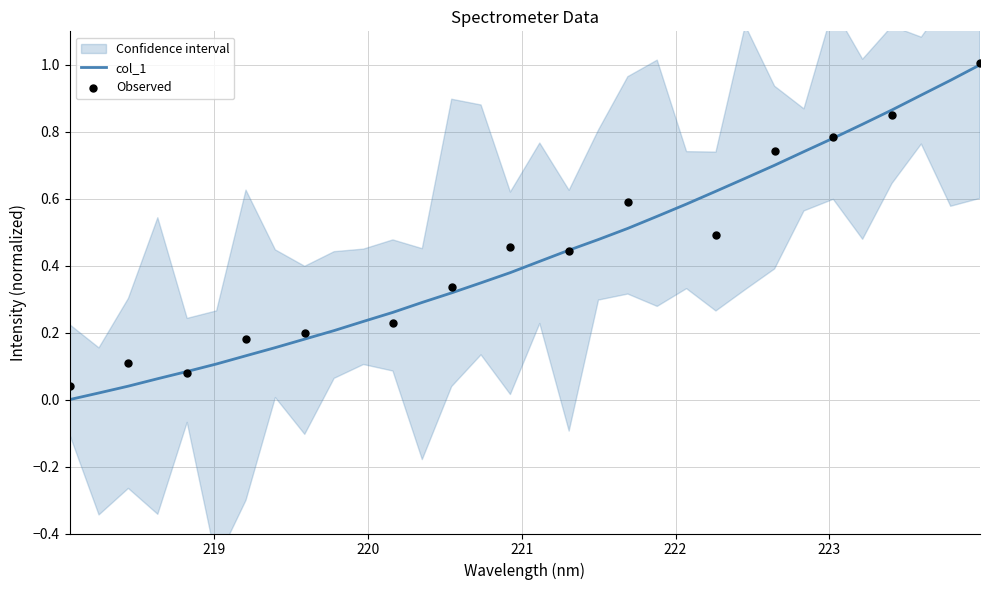

What is the change in value from 219.7801 to 222.0721?

+0.4